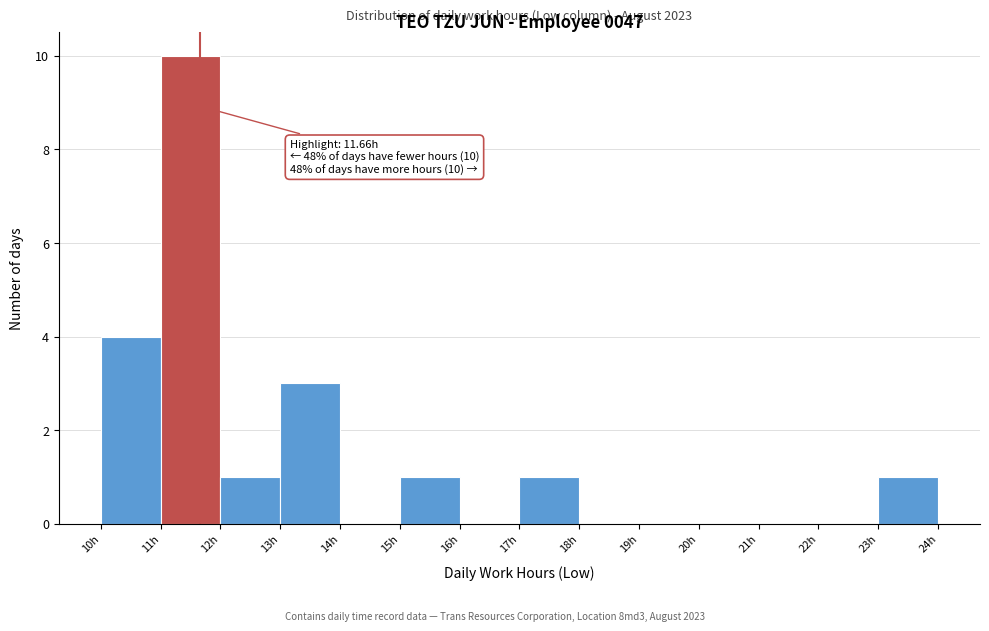

Over which range of the x-axis is the bar tallest?

11 to 12